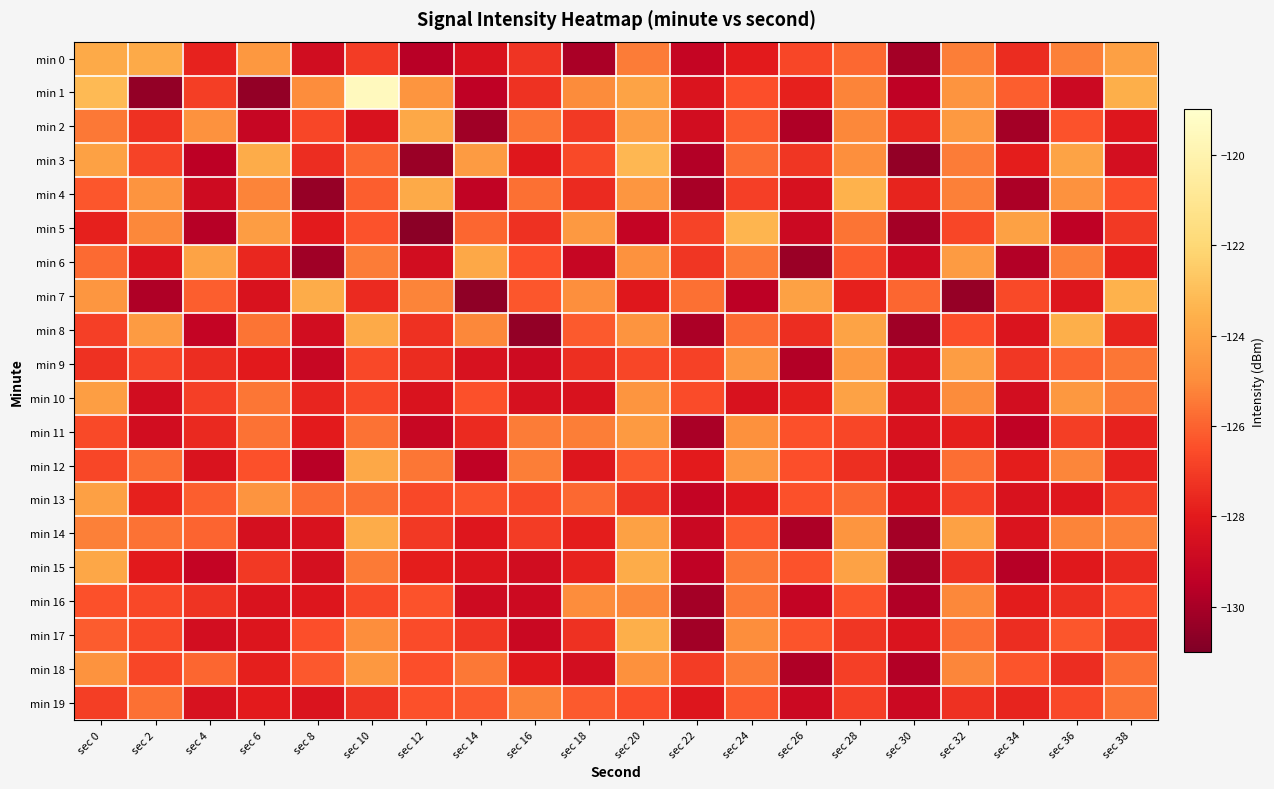

What is the maximum value shown in the chart?

-119.5